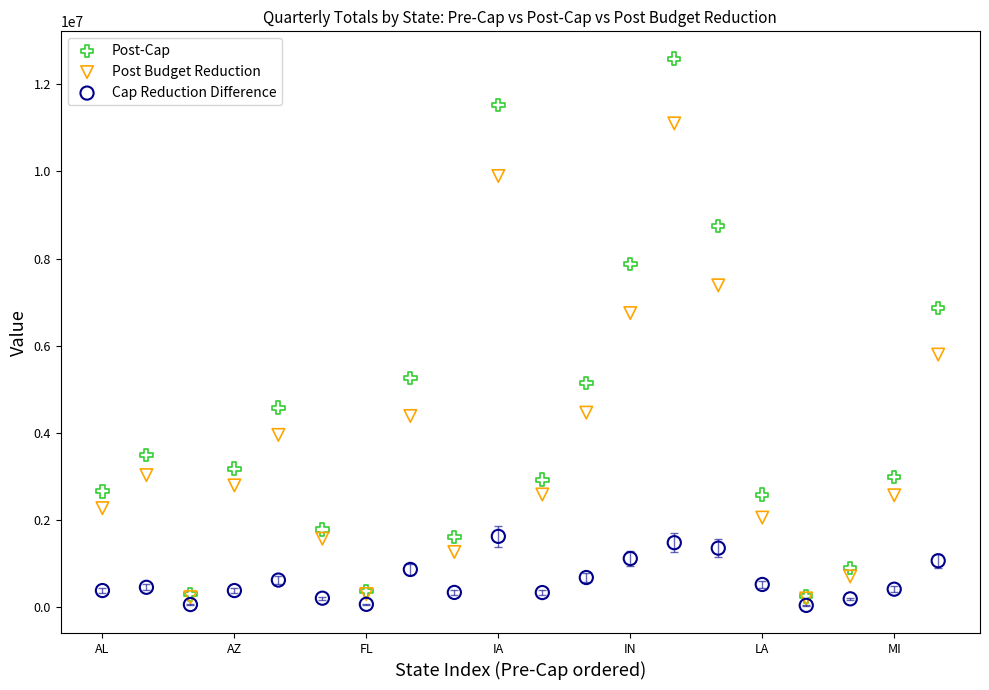

In the Post Budget Reduction series, what Y value is closest to 5652580?

5798502